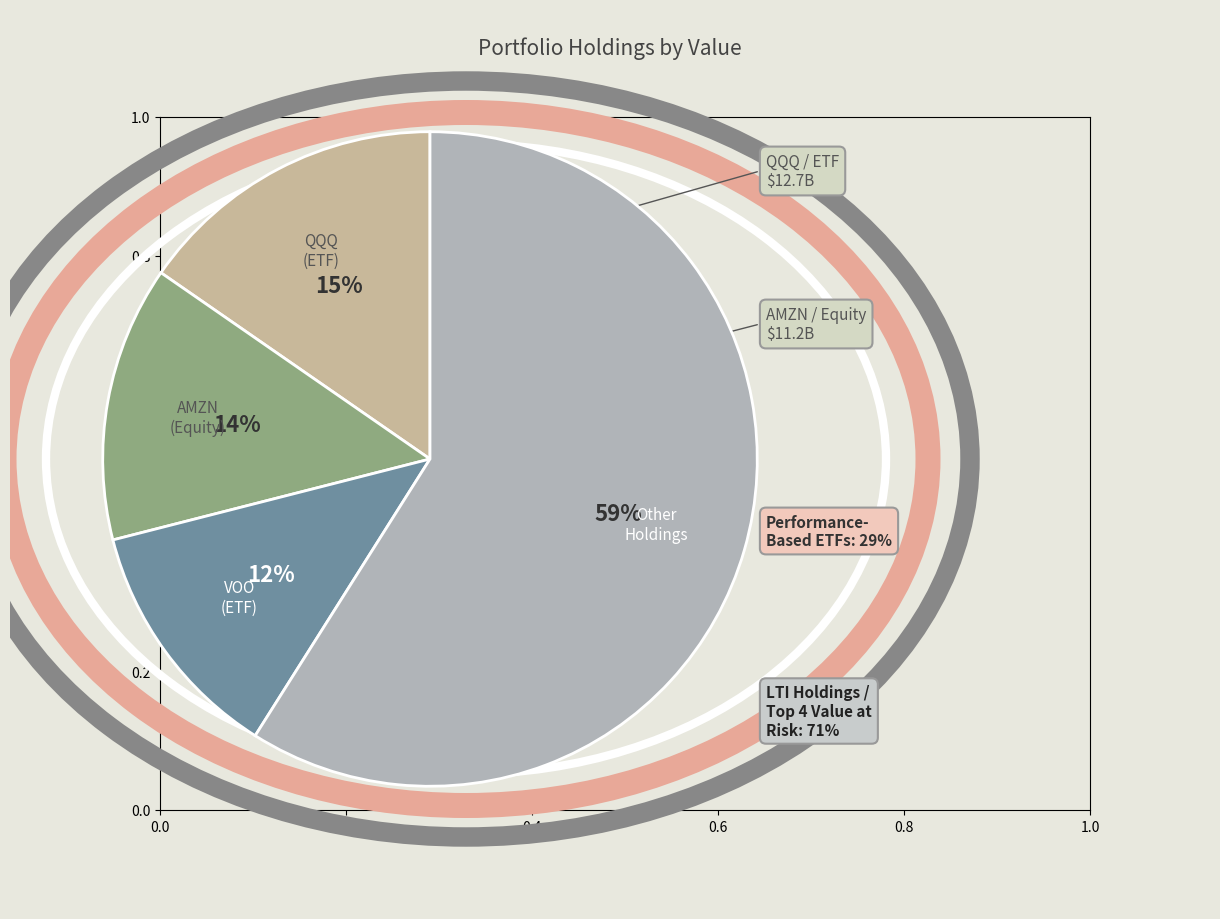

To the nearest percent, what is the average slice percentage?

25%